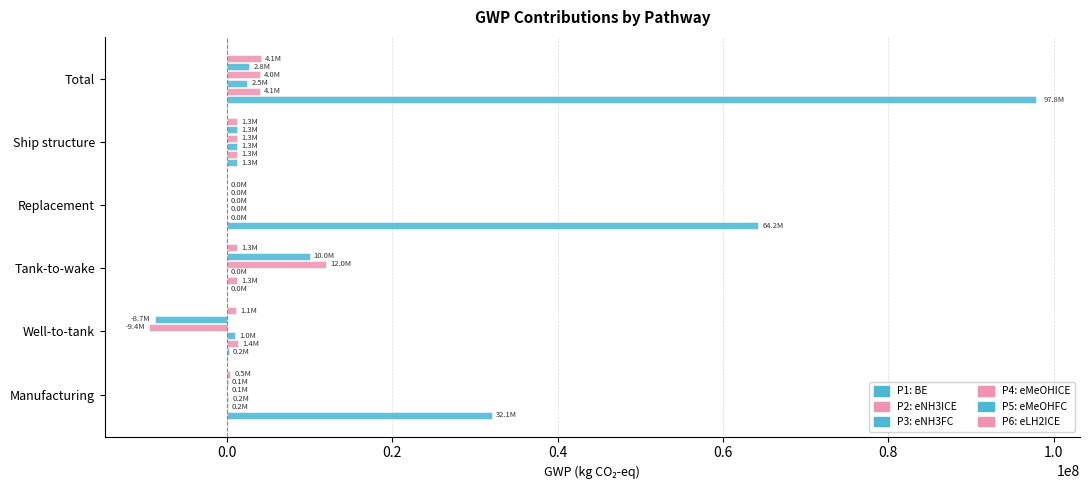

What is the maximum value shown in the chart?

97799535.7